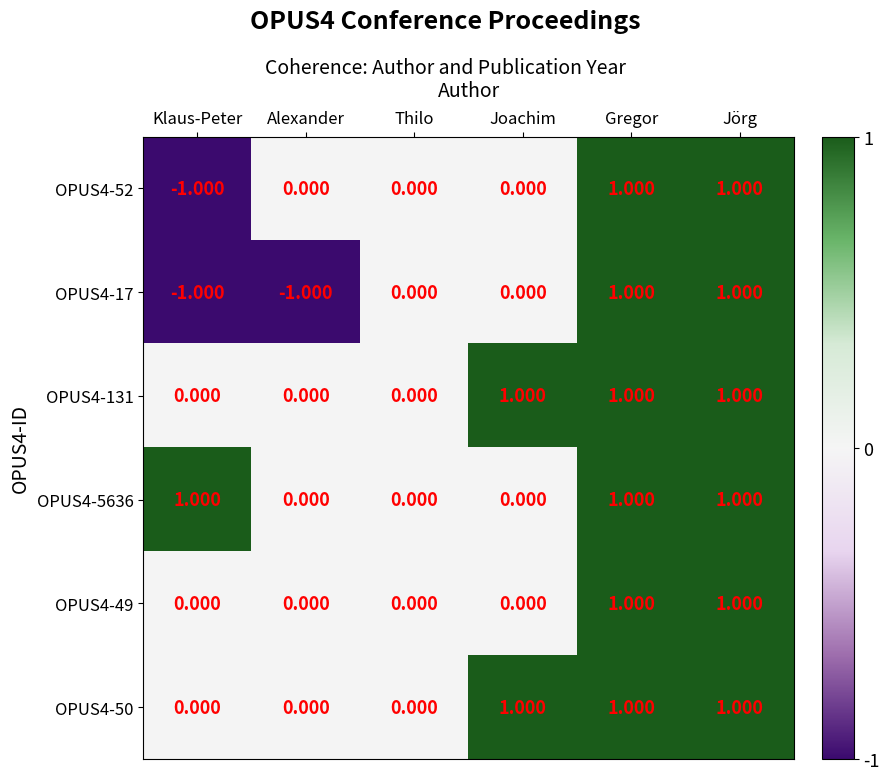

Is the value of OPUS4-5636 at Thilo greater than the value of OPUS4-17 at Gregor?

No